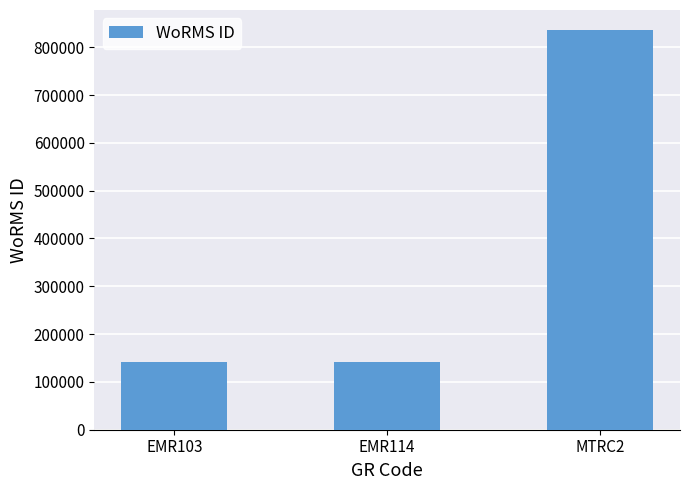

What is the difference between the values at EMR114 and EMR103?

2